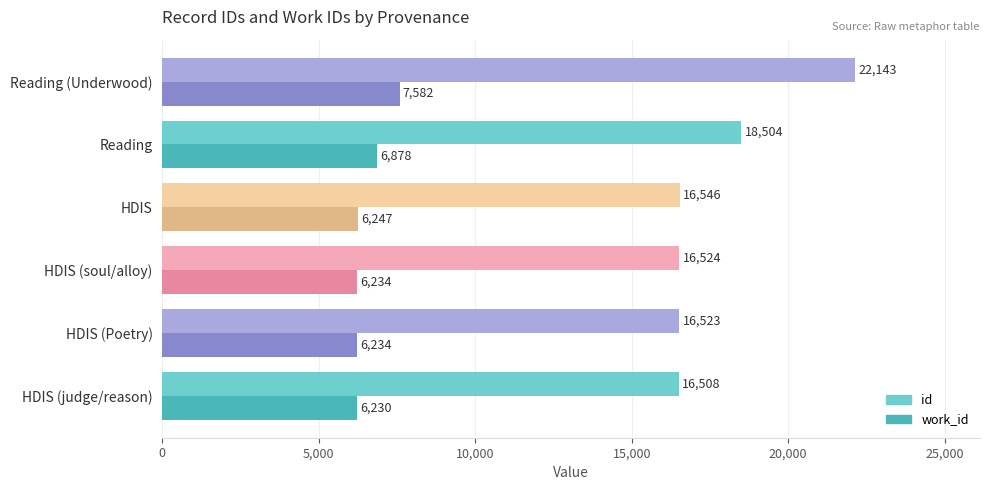

Is it true that work_id equals 2008 at Reading?

False